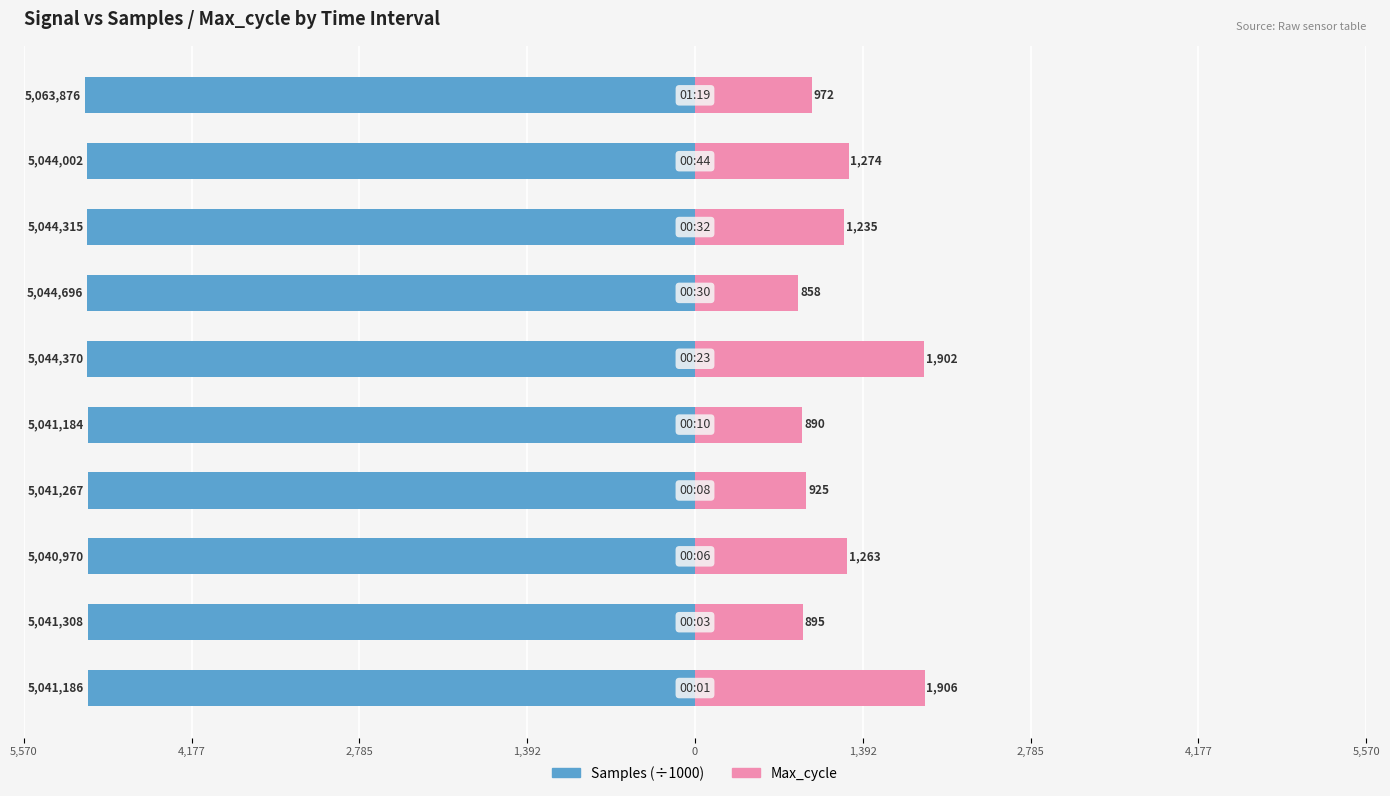

Is the value of Samples (÷1000) at 0 greater than the value of Max_cycle at 1,392?

No